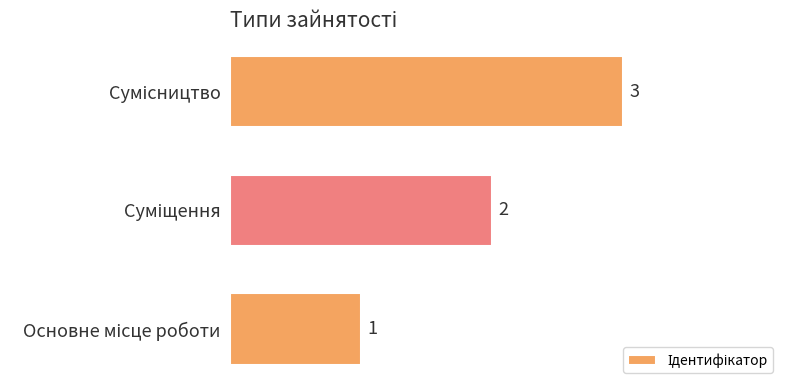

How many data points are less than 2?

1